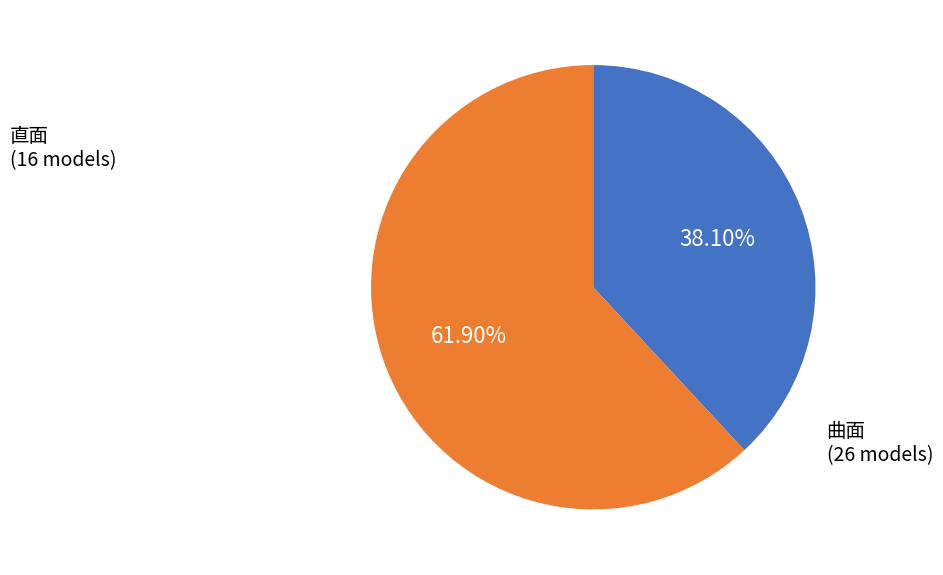

Is there a majority slice in this chart?

Yes